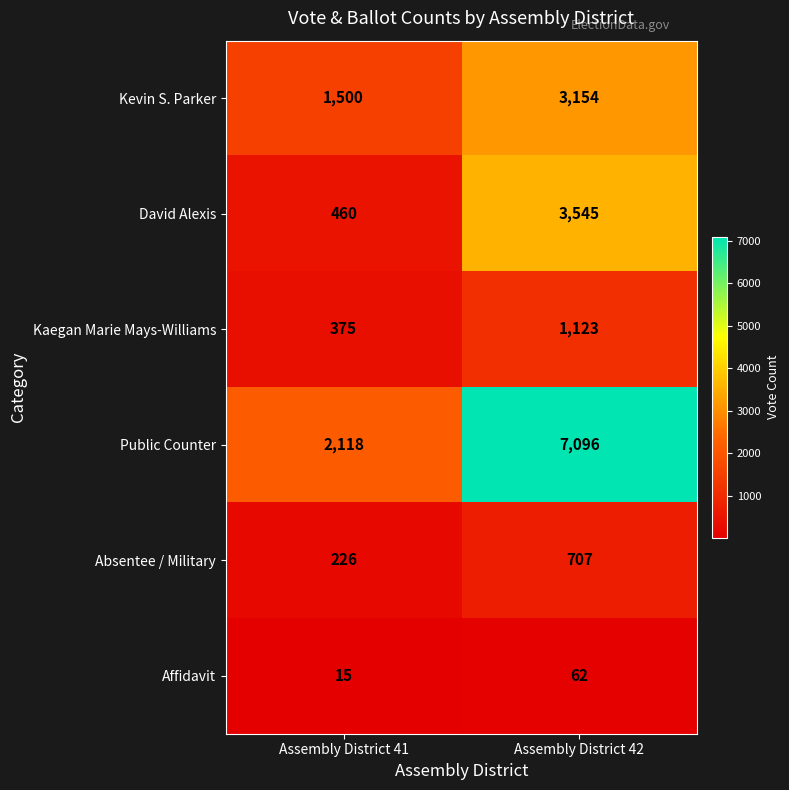

True or false: Affidavit has a value of 15 at Assembly District 41.

True